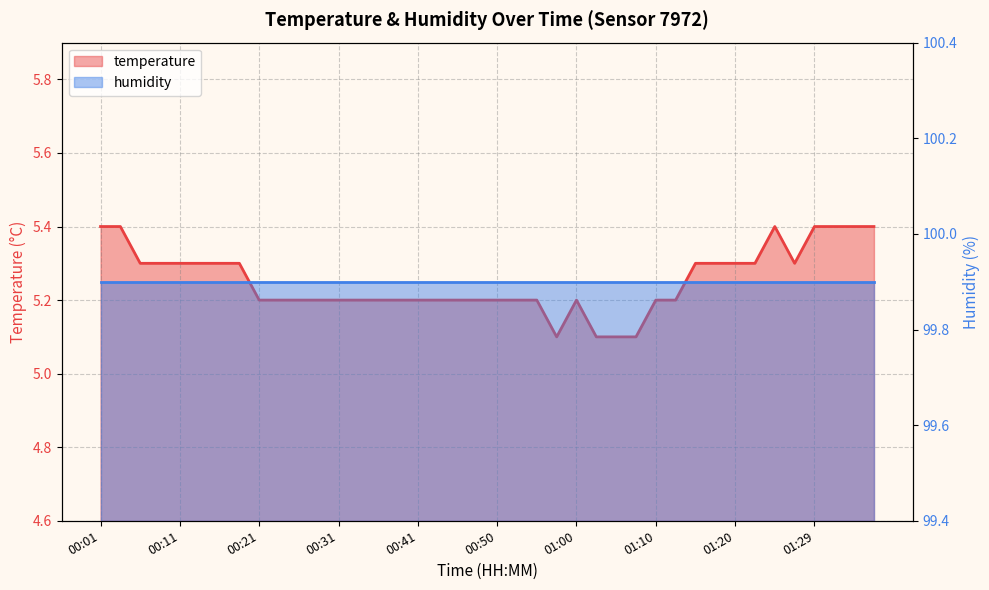

What is the ratio of the value at 00:26 to the value at 00:01?

1.0